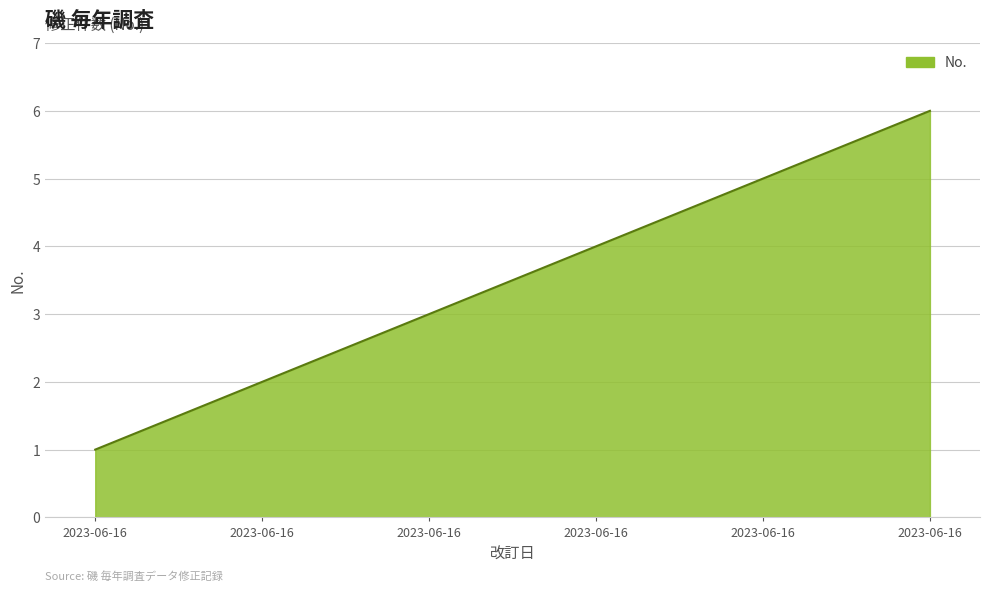

How many lines are shown in the chart?

1